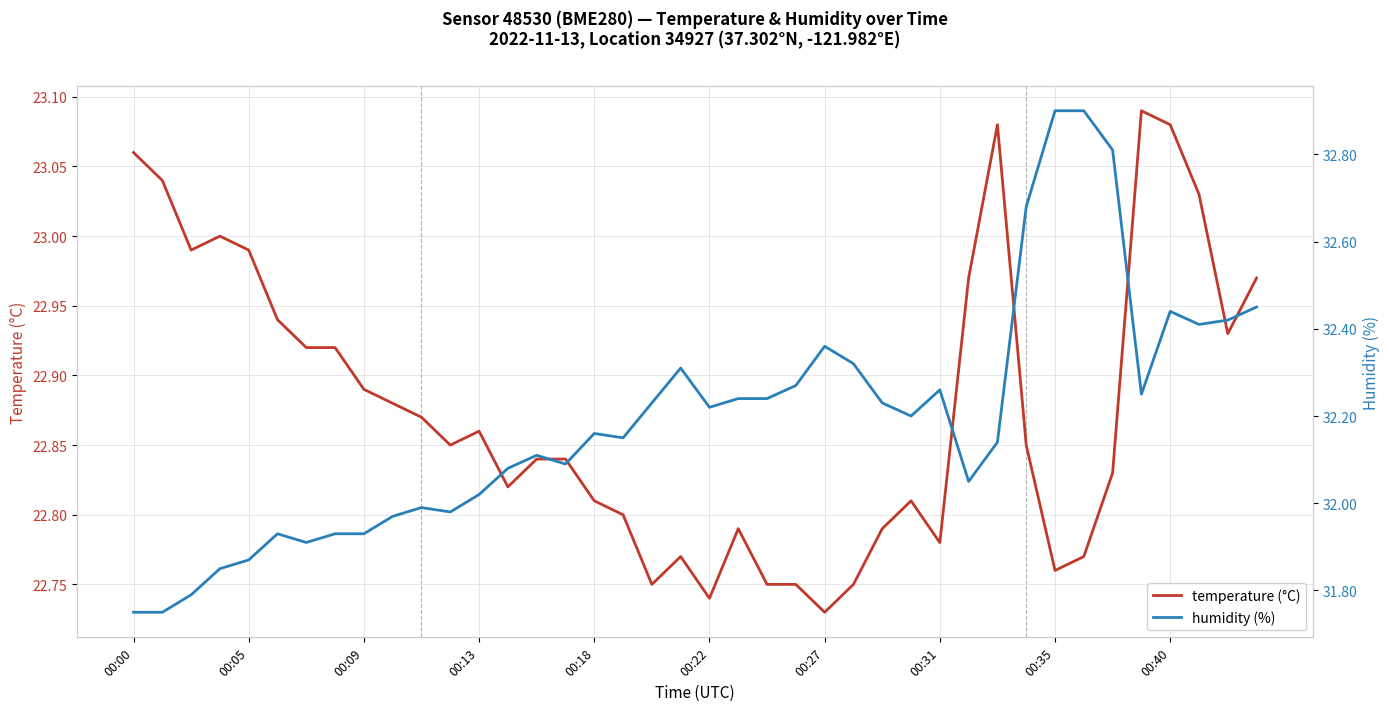

Read the humidity (%) value at 35.

32.2